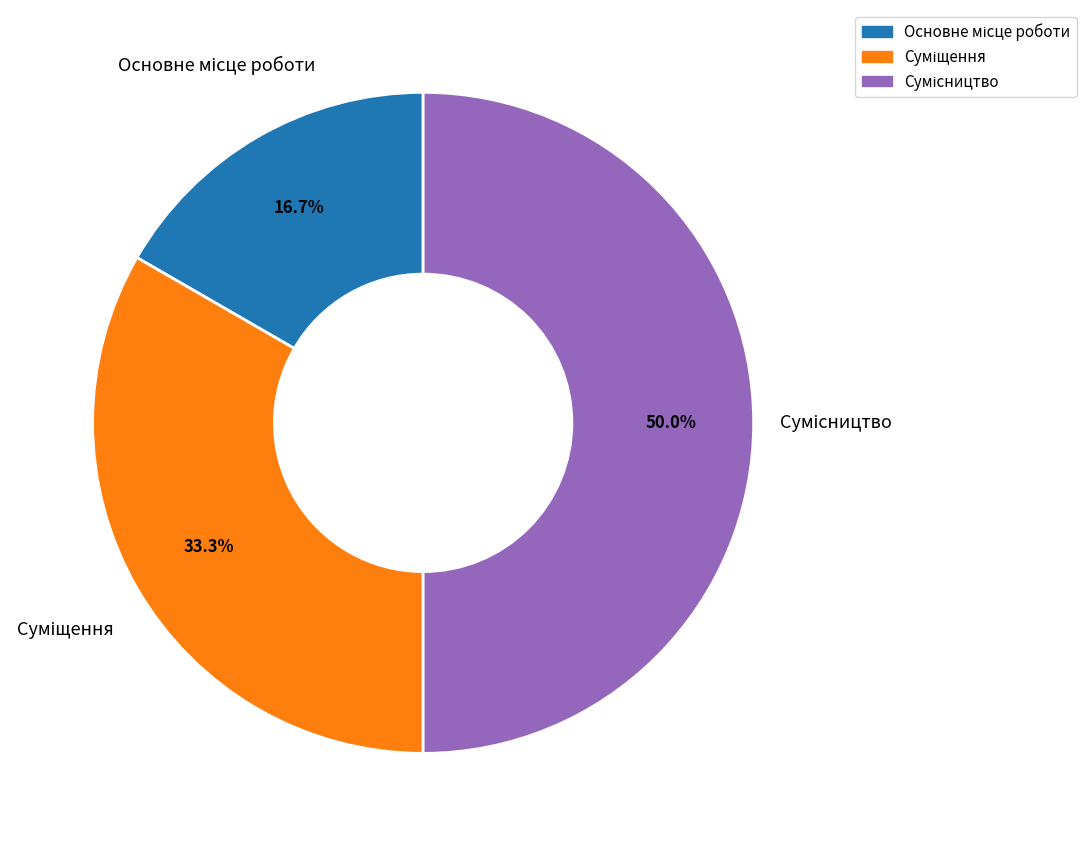

What is the largest slice in the pie chart?

Сумісництво